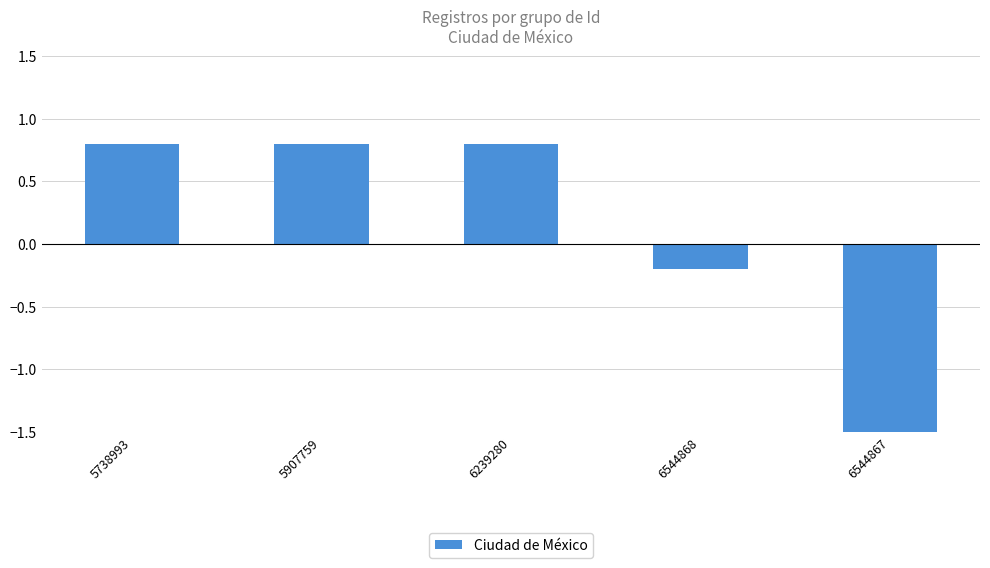

List the labels in order of value, largest first.

5738993, 5907759, 6239280, 6544868, 6544867